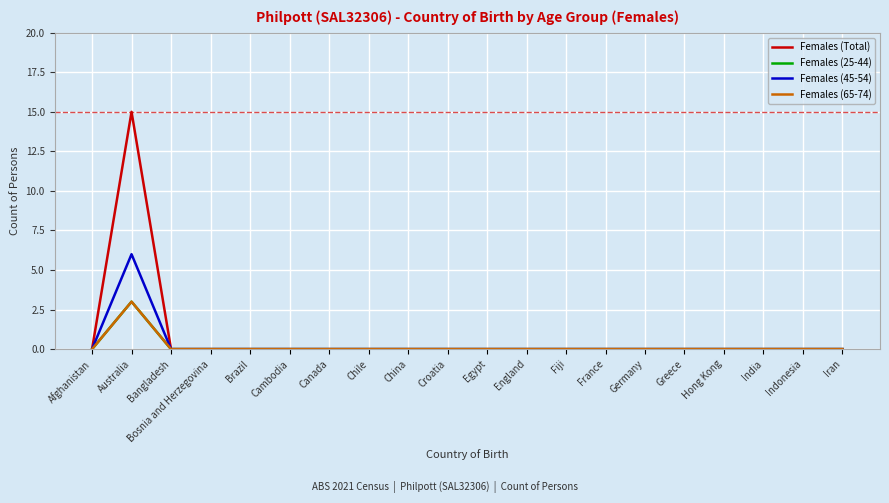

Does the chart have visible grid lines?

Yes